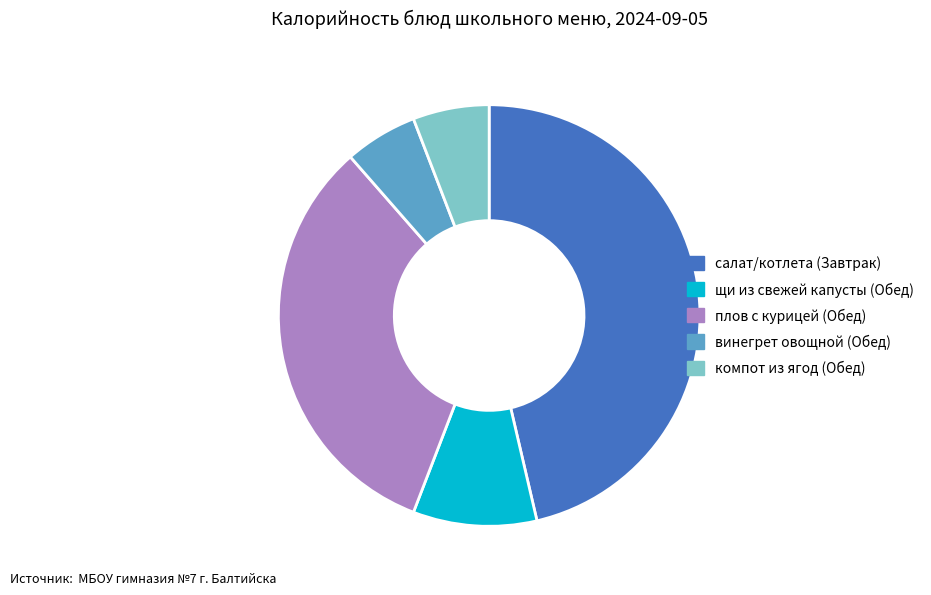

Is компот из ягод (Обед) the majority of the pie?

No